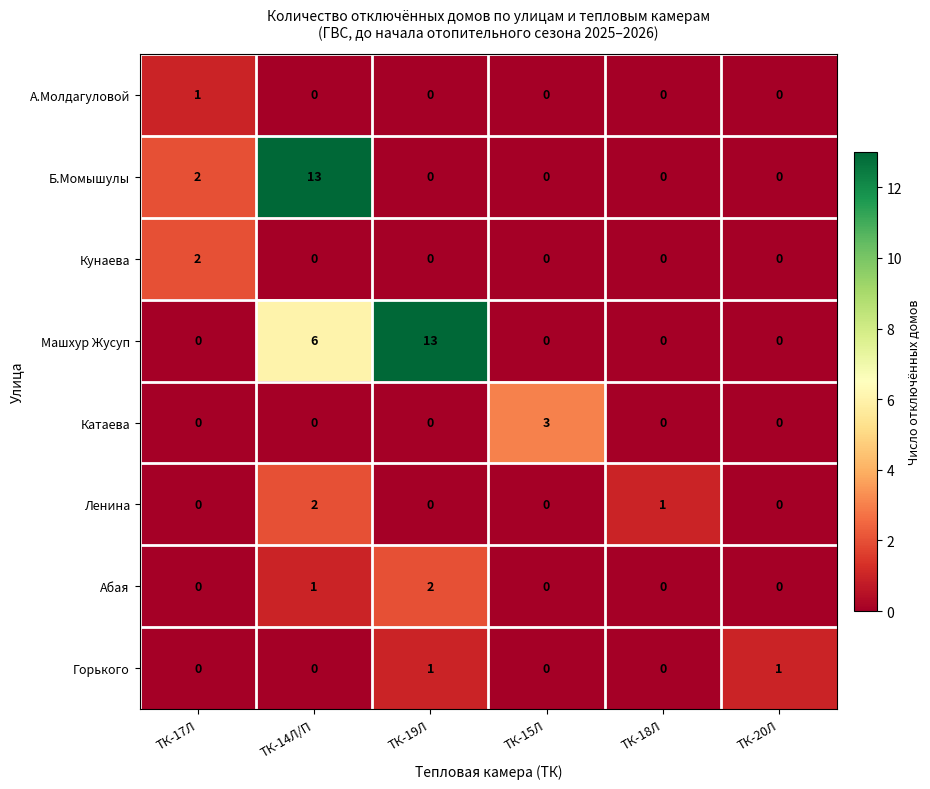

How many data points in Горького are above 0?

2